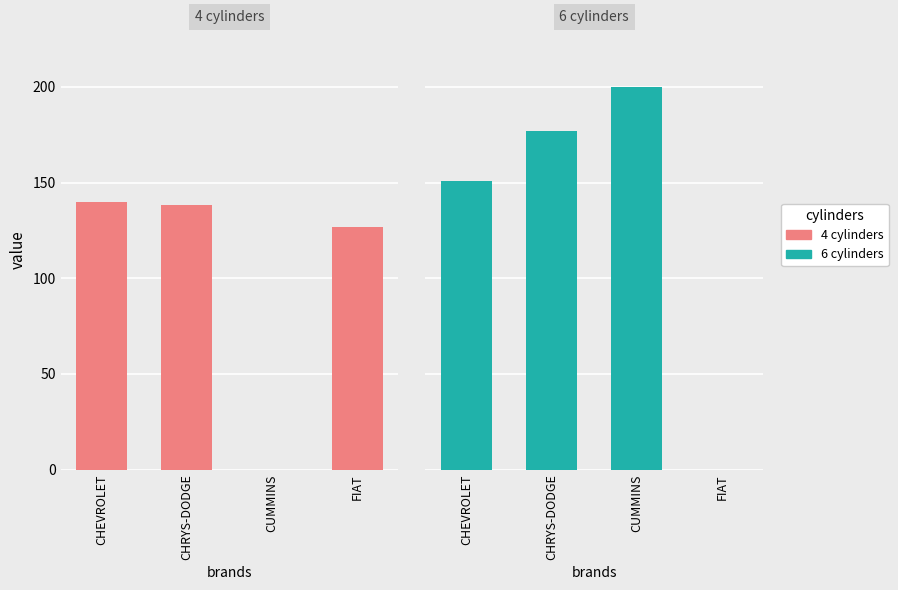

True or false: cylinders 4 has a value of 127.0 at FIAT.

True